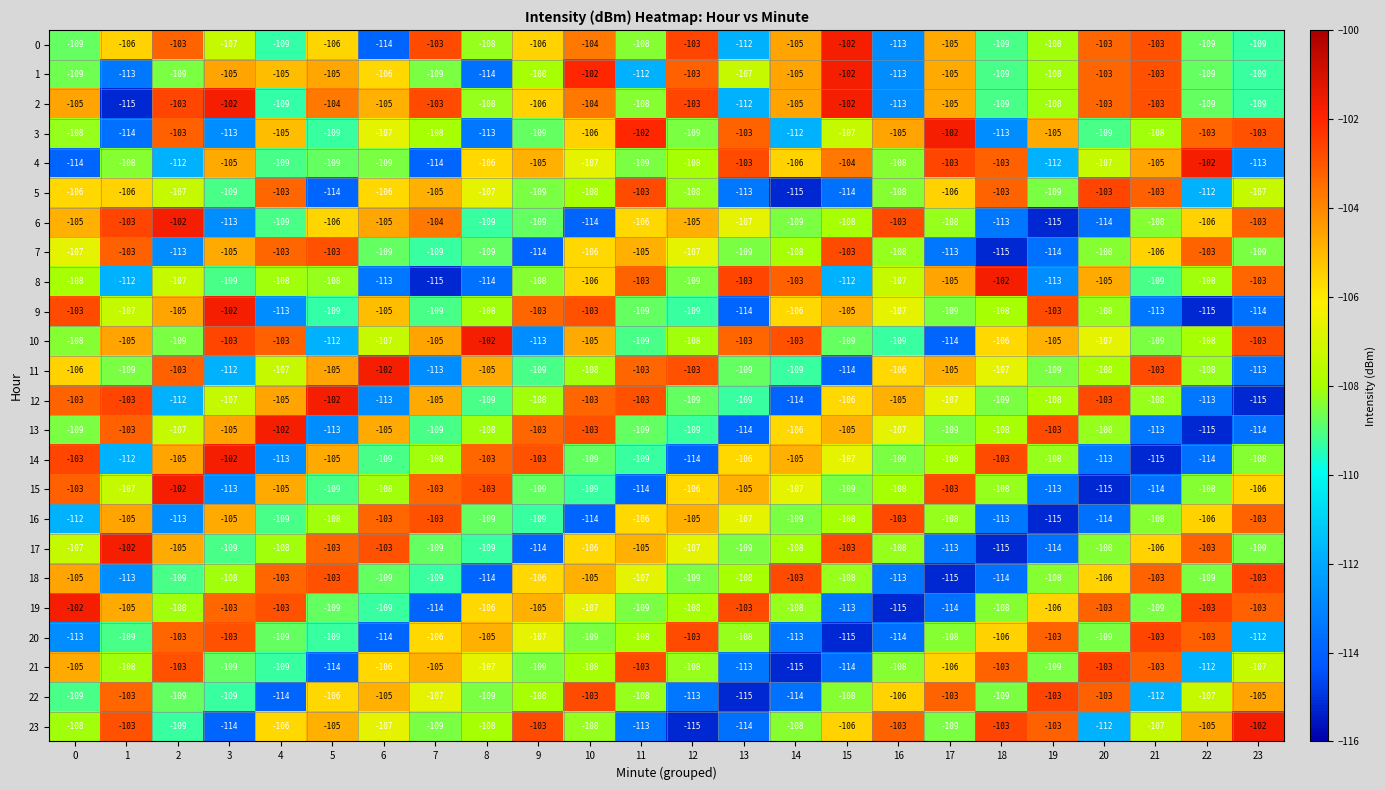

What is the total value across all series at 2?

-2561